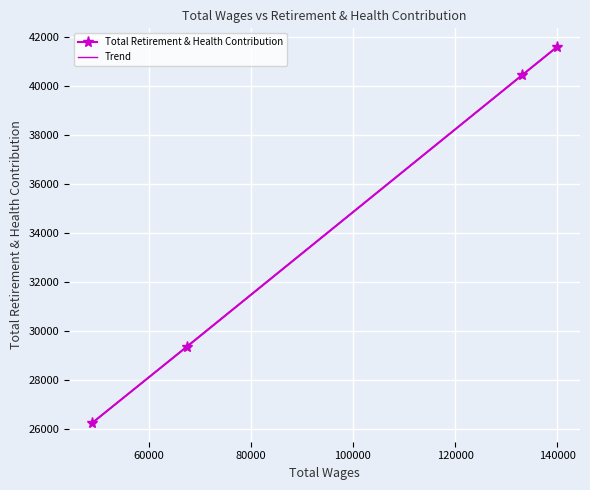

What is the change in value from 133161.0 to 67505.0?

-11089